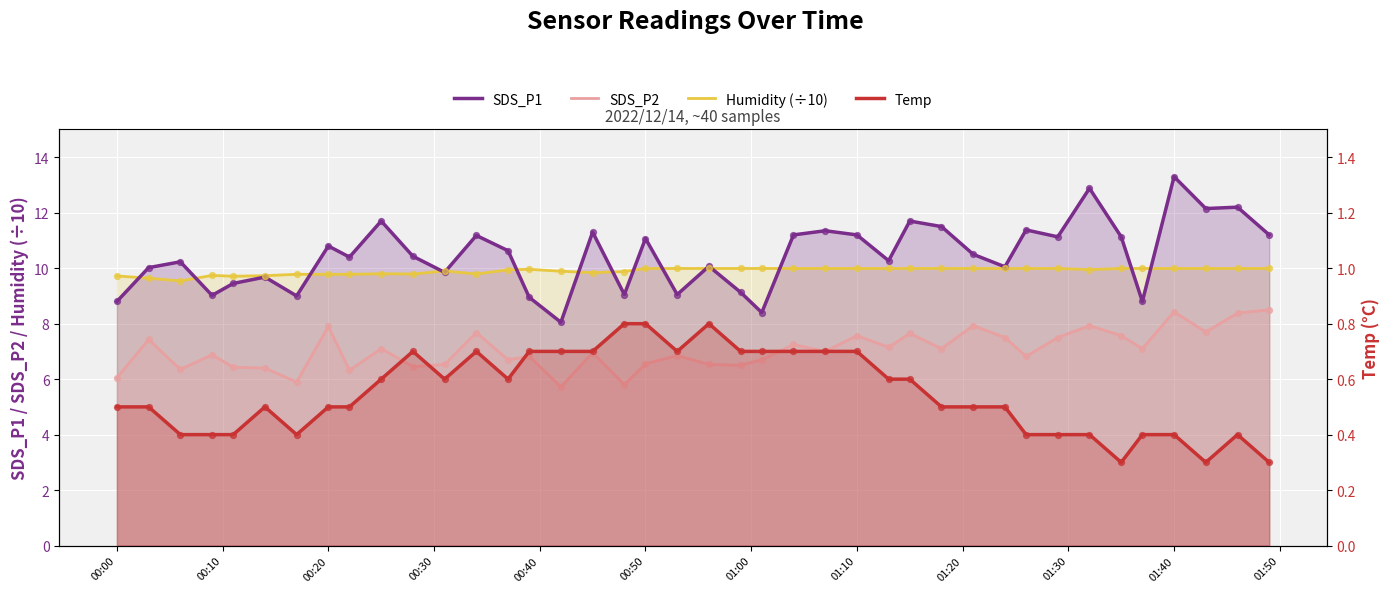

Which series has the largest Y range (max minus min)?

SDS_P1